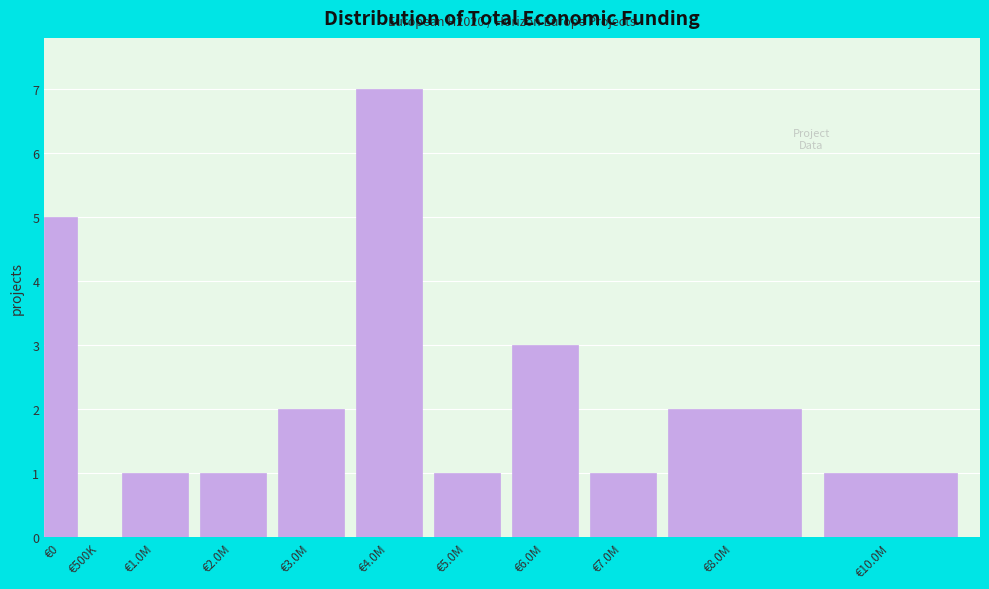

Reading left to right, extract all data points from this chart.

€0=5	€500K=0	€1.0M=1	€2.0M=1	€3.0M=2	€4.0M=7	€5.0M=1	€6.0M=3	€7.0M=1	€8.0M=2	€10.0M=1